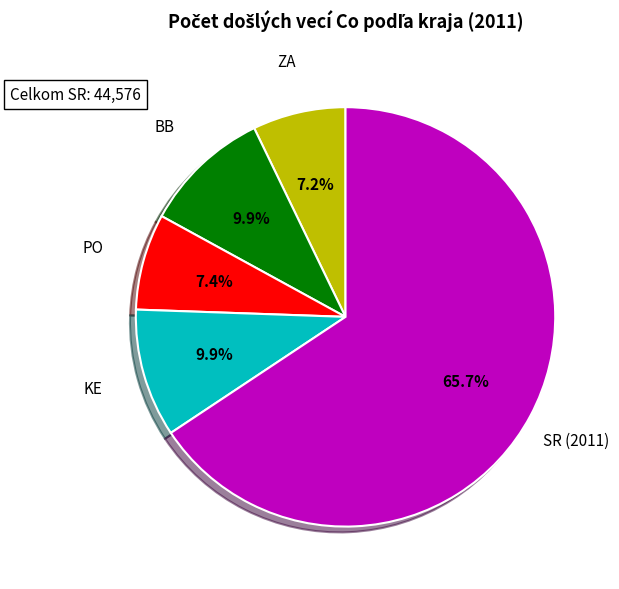

How many segments does this pie chart have?

5